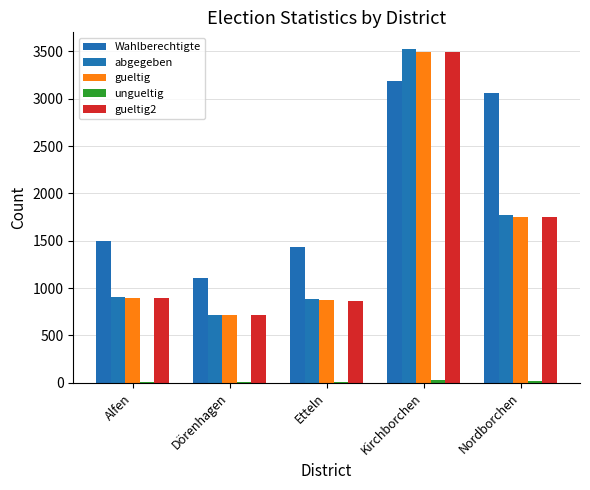

How many categories are shown in the chart?

5